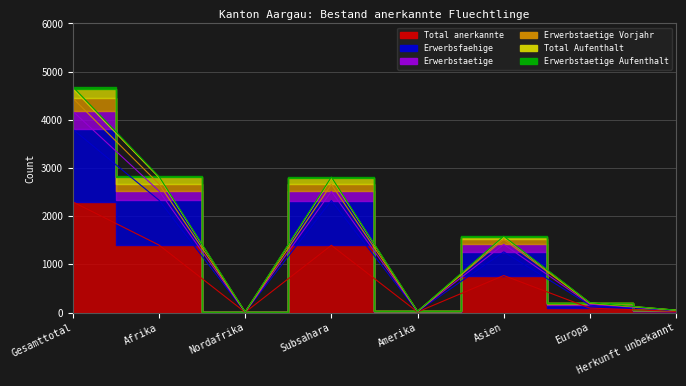

What are all the series names shown in the legend?

Total anerkannte, Erwerbsfaehige, Erwerbstaetige, Erwerbstaetige Vorjahr, Total Aufenthalt, Erwerbstaetige Aufenthalt